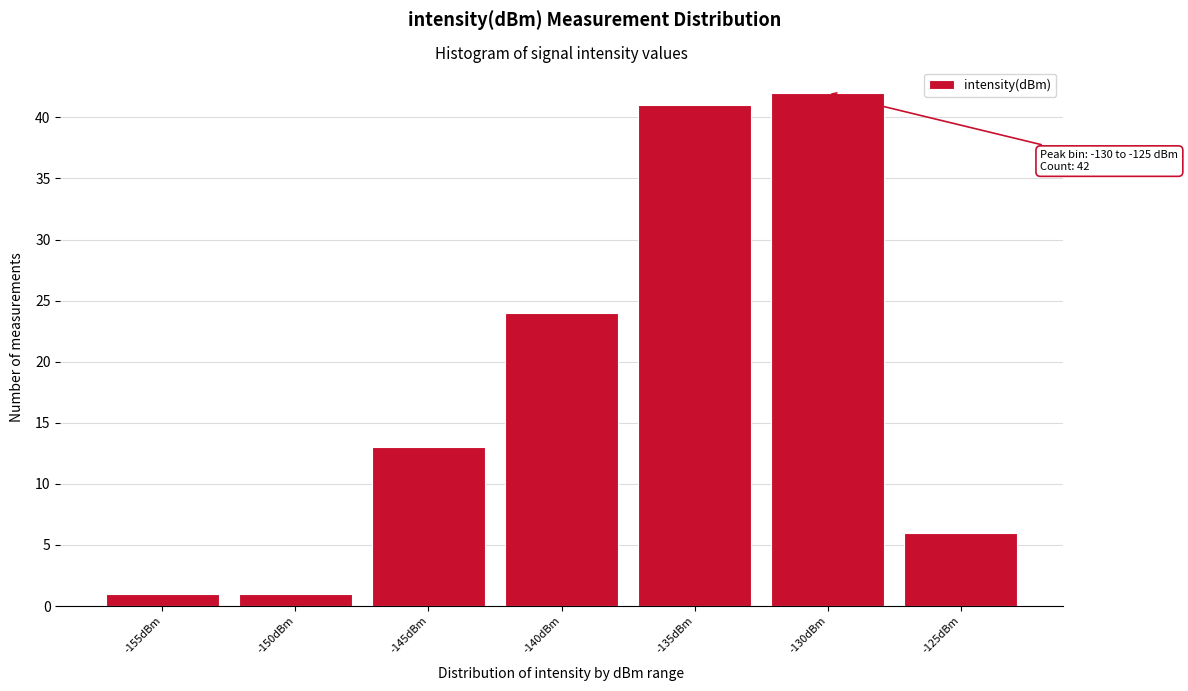

Reading left to right, what are all the values shown in this chart?

1	1	13	24	41	42	6